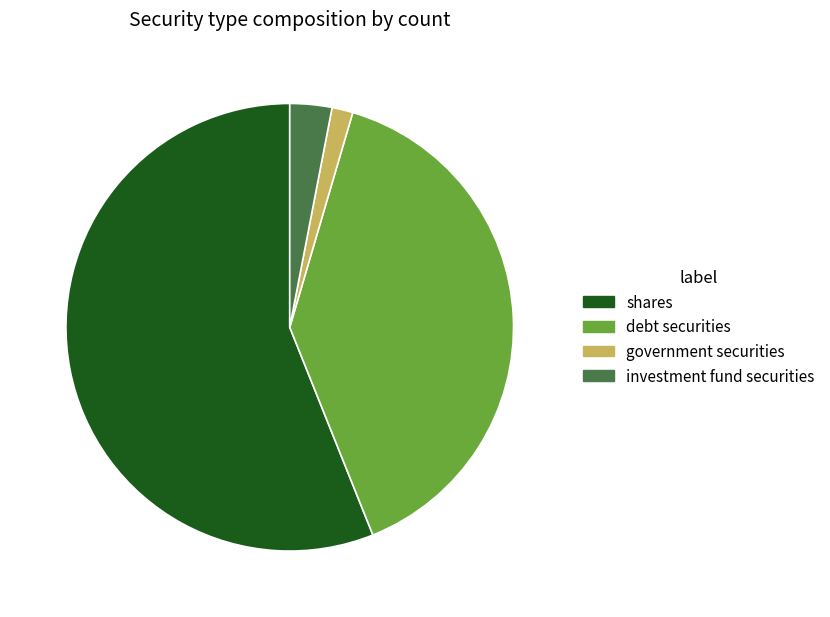

Is it true that shares is 68% of the pie?

False